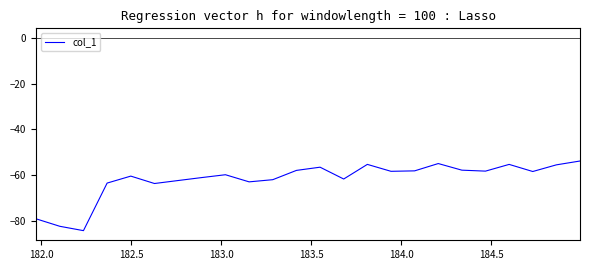

What is the difference between the maximum and minimum values?

30.5